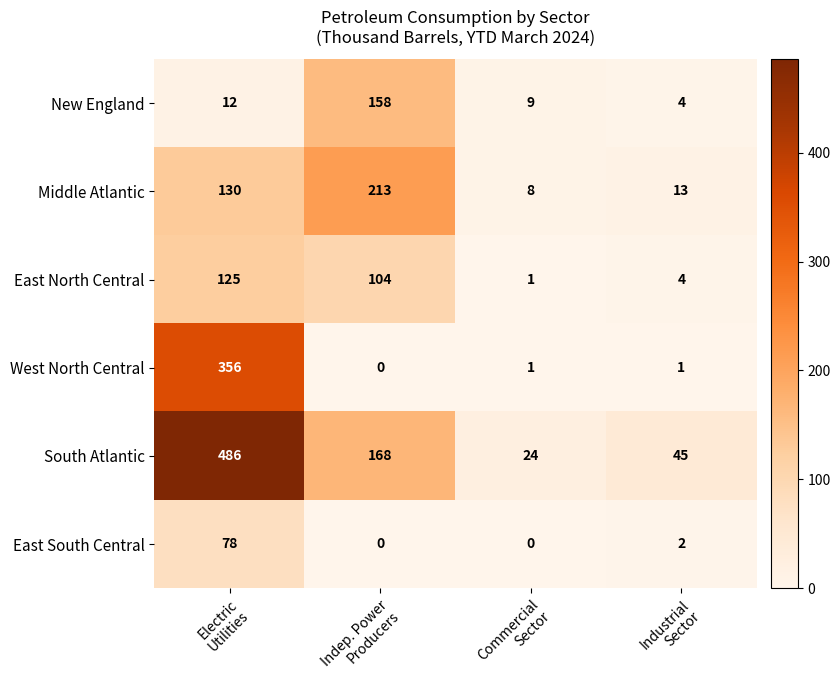

What is the sum of all East South Central values?

80